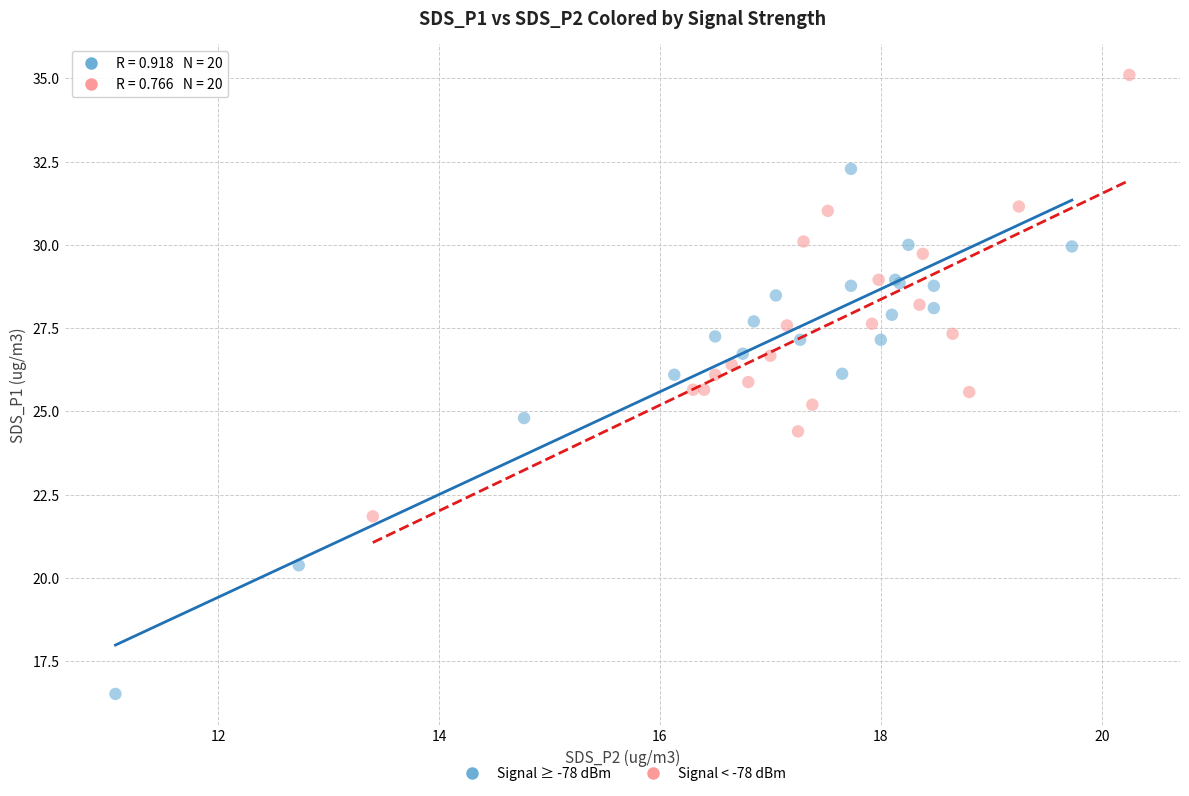

Which series contains the highest Y value?

Signal < -78 dBm